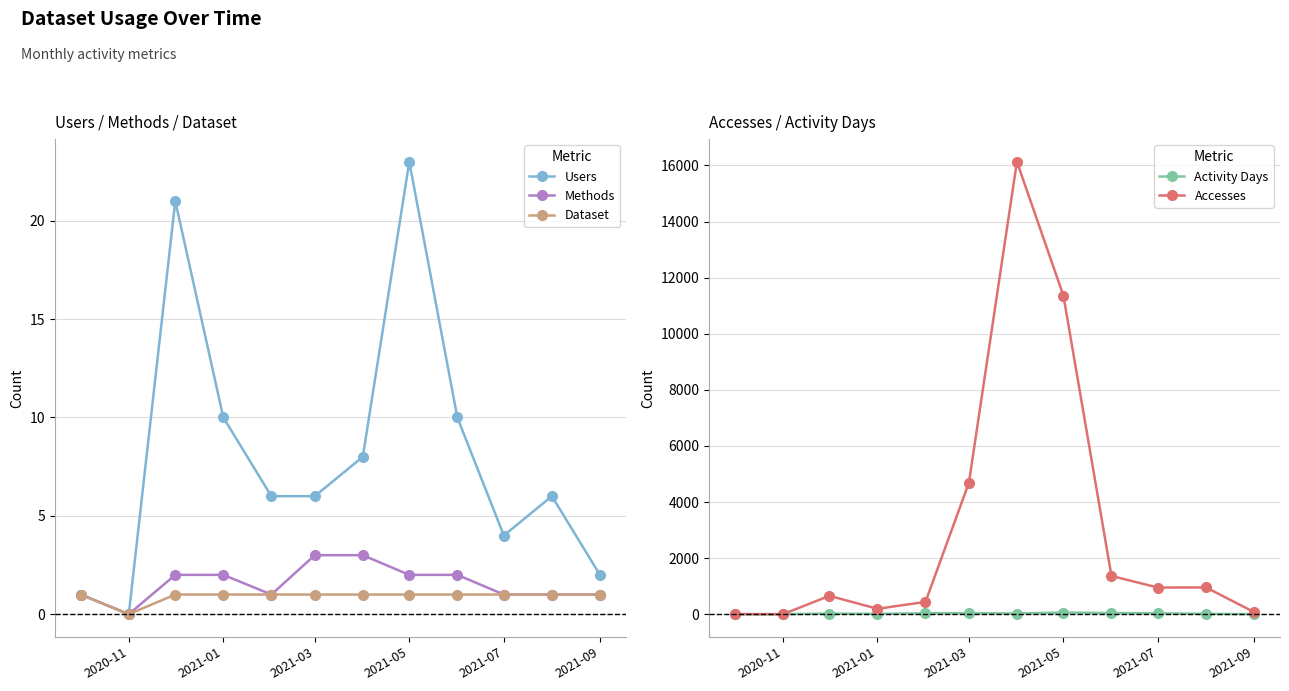

At which category does Methods reach its first local valley?

2020-11